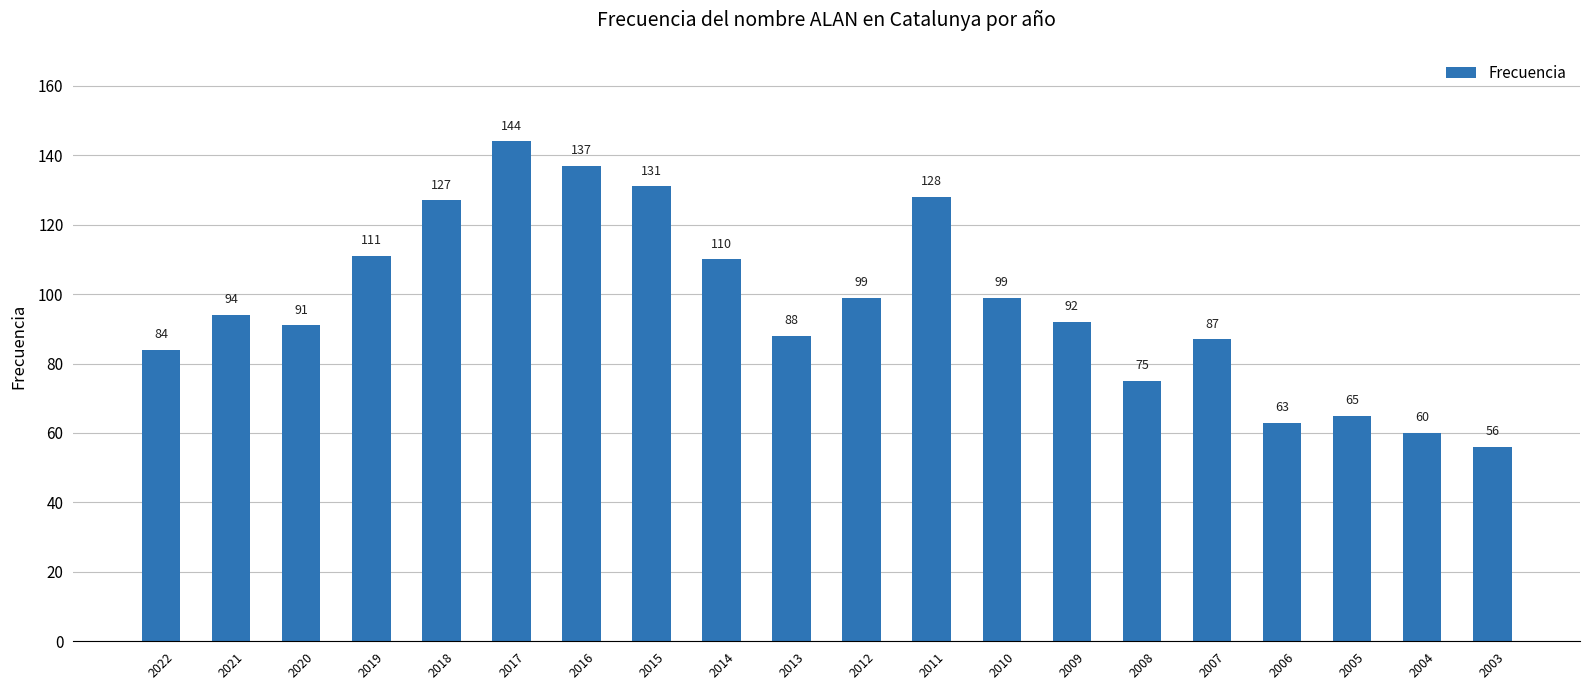

What is the ratio of the value at 2006 to the value at 2021?

0.7